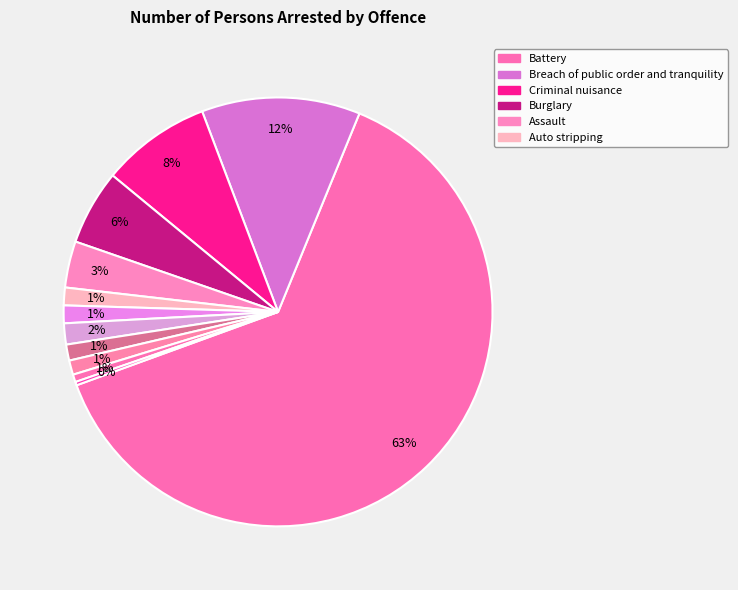

Count the number of slices in the pie.

12